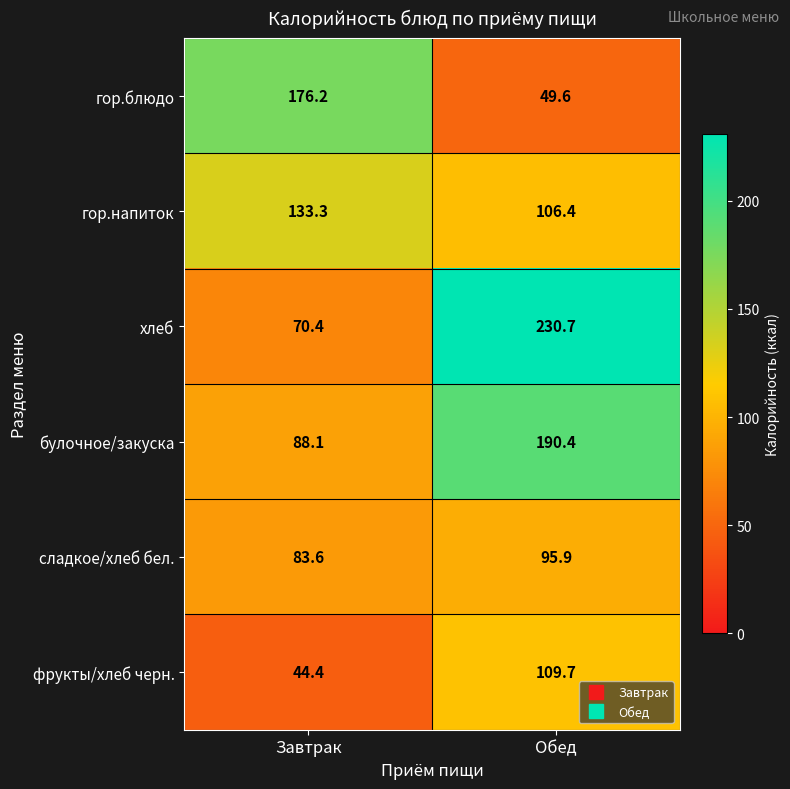

List the series in order of their peak value, highest first.

хлеб, булочное/закуска, гор.блюдо, гор.напиток, фрукты/хлеб черн., сладкое/хлеб бел.